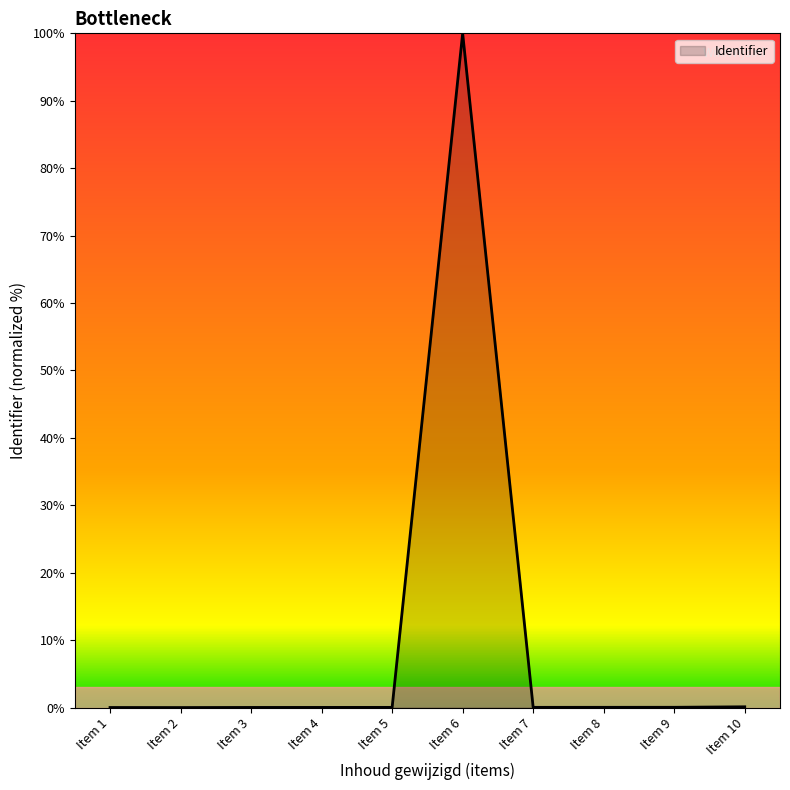

What is the difference between the second highest and minimum values?

0.1